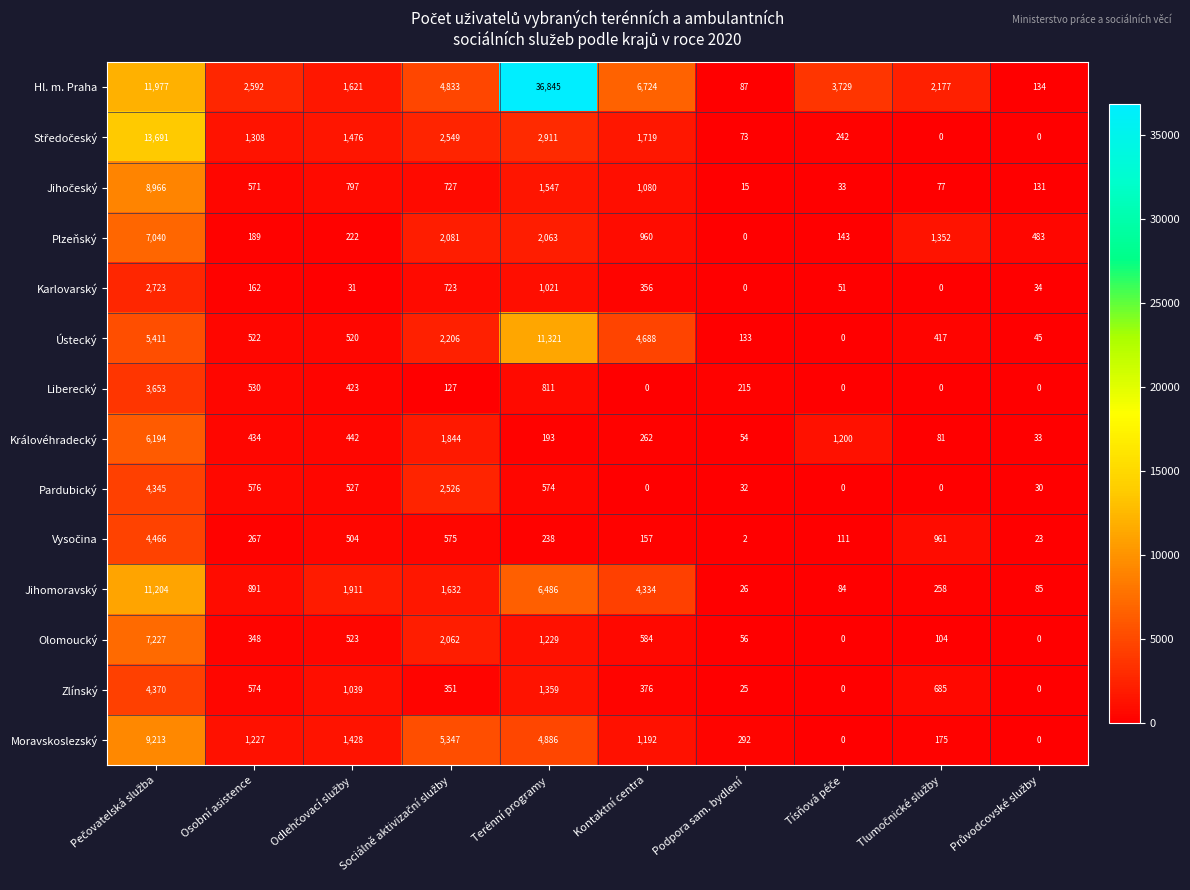

What is the difference between the maximum and second lowest values in the Ústecký series?

11276